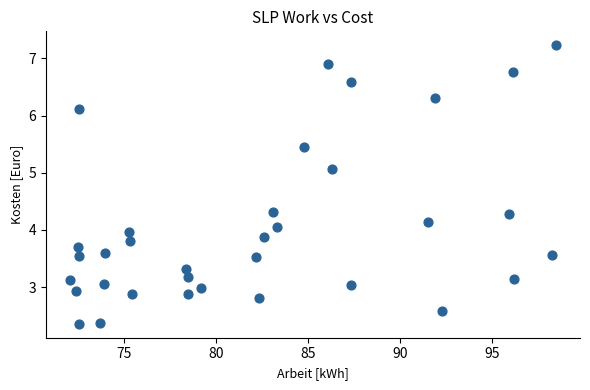

What is the range of Y values (max minus min)?

4.9